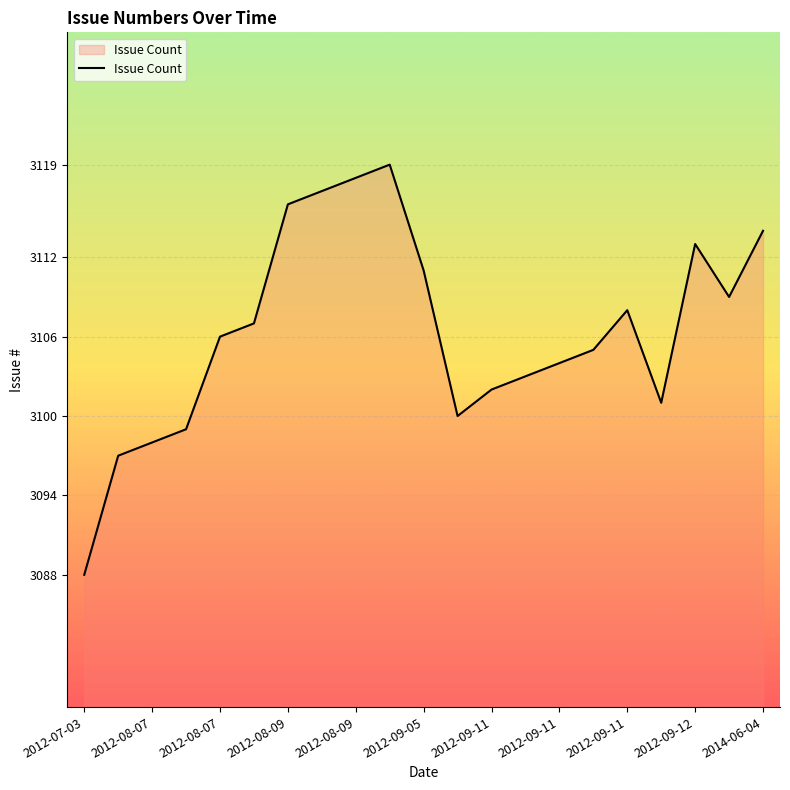

What is the difference between the maximum and minimum values?

31